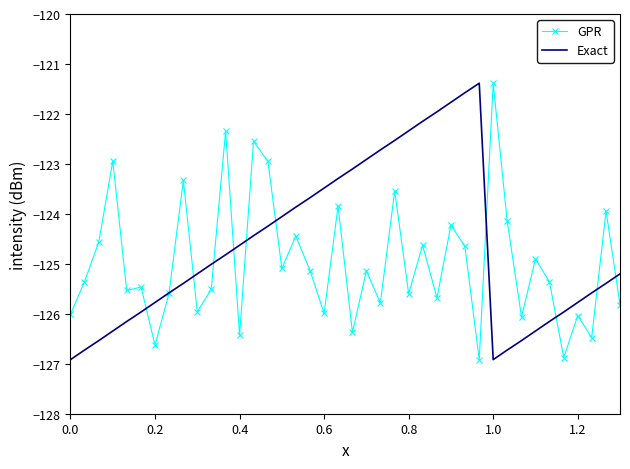

List the series in order of their overall mean, highest first.

Exact, GPR